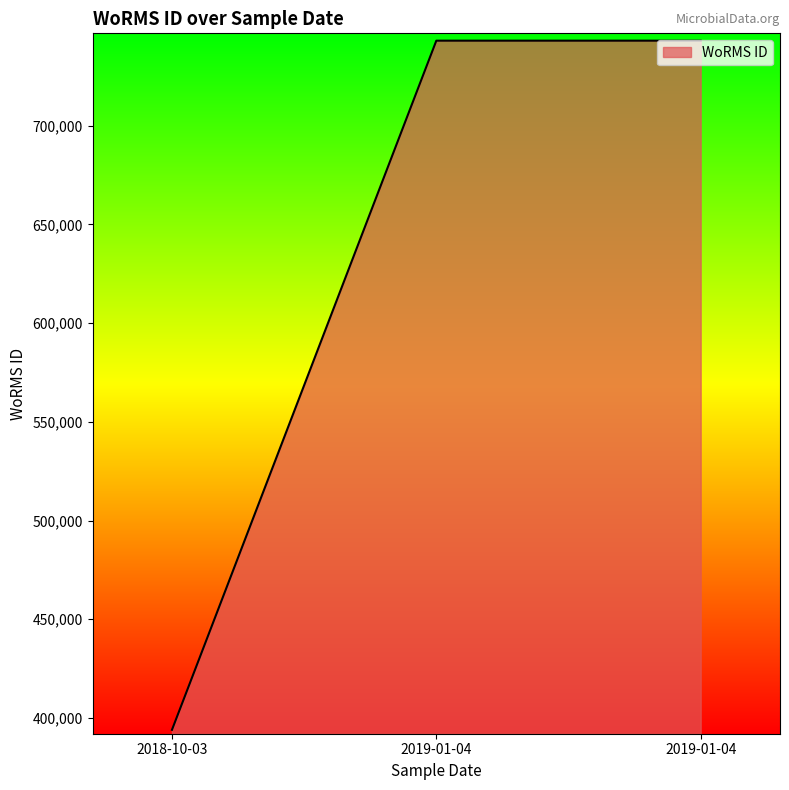

Rank the categories by value from highest to lowest.

2019-01-04, 2019-01-04, 2018-10-03